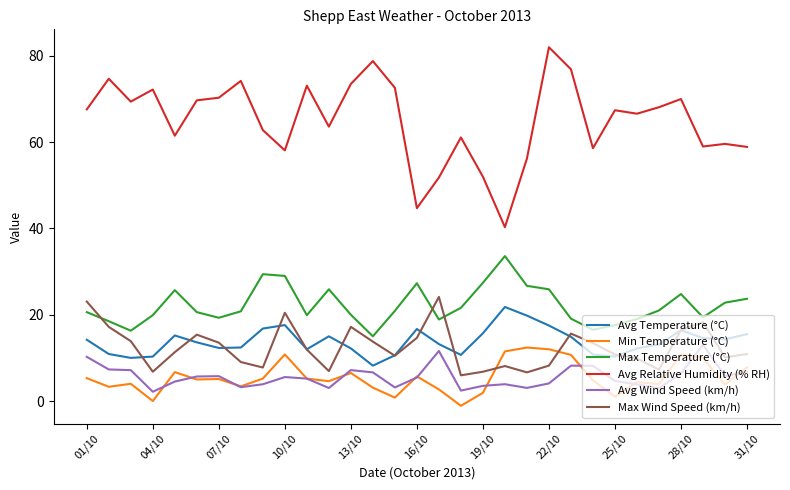

What is the minimum value for Avg Temperature (°C)?

8.2